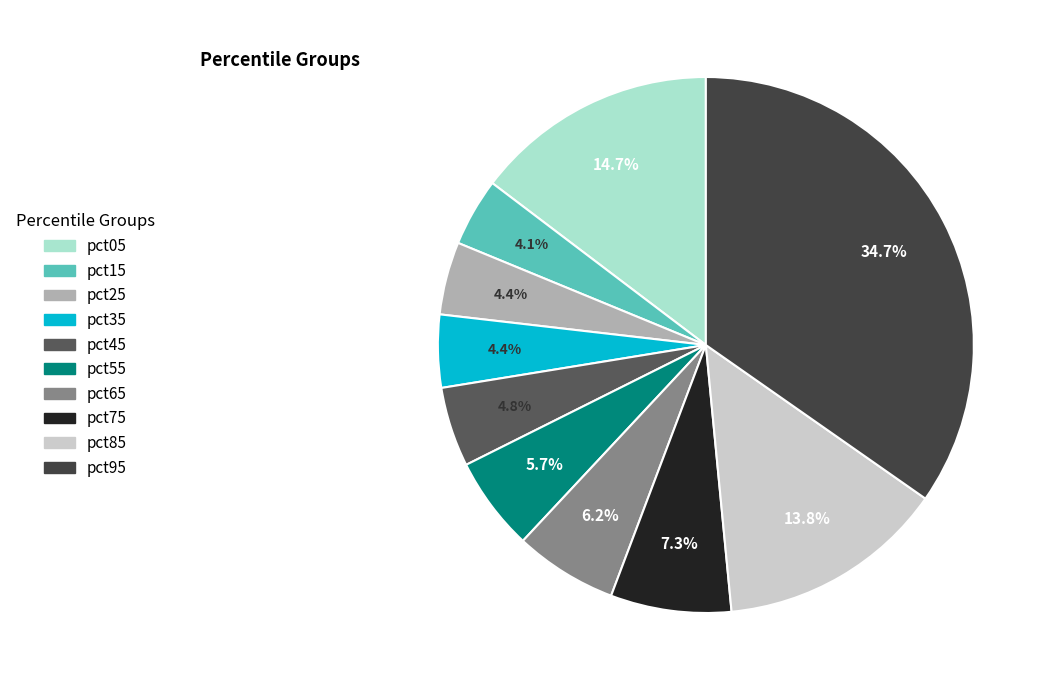

True or false: pct15 accounts for 4% of the total.

True